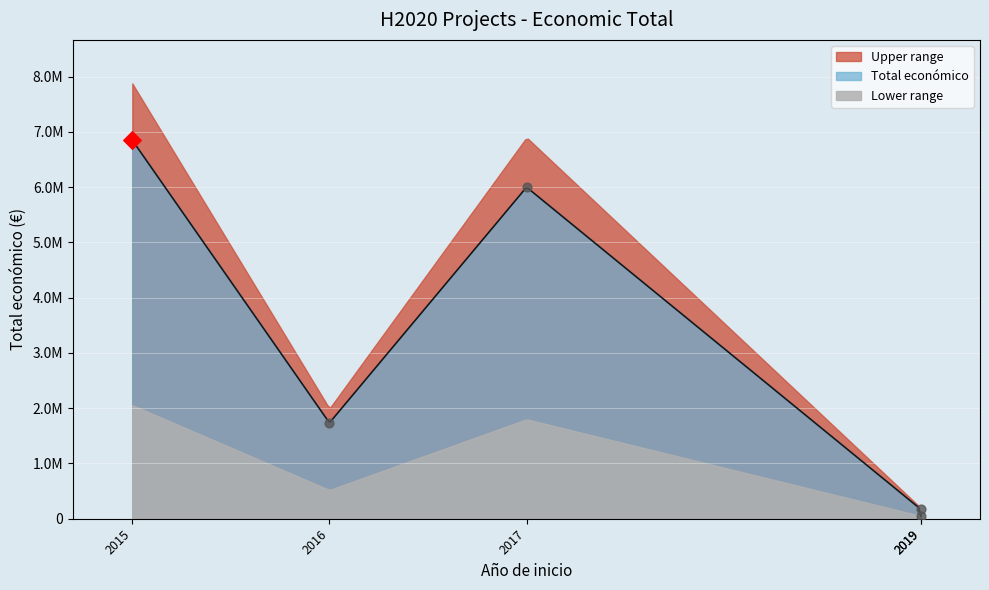

What is the change in value from 2016 to 2017?

+4265763